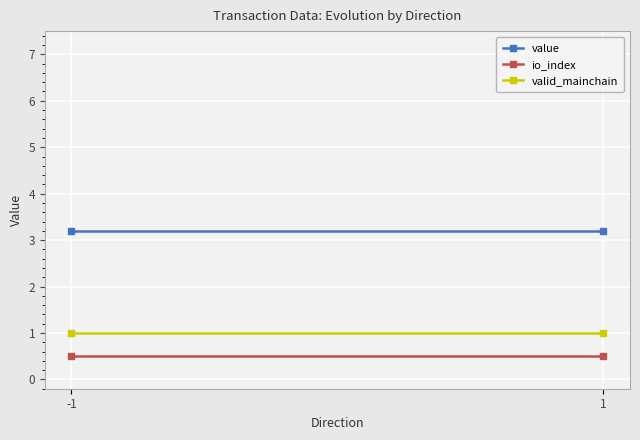

Reading left to right, extract all data points from this chart.

value: -1=3.2	1=3.2
io_index: -1=0.5	1=0.5
valid_mainchain: -1=1.0	1=1.0